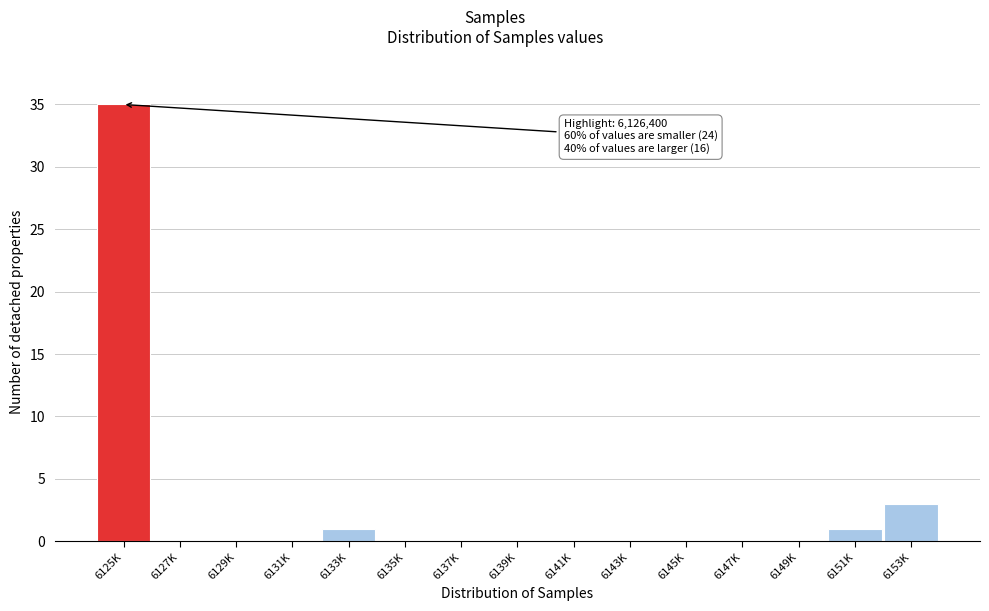

Reading left to right, list all the values displayed in this chart.

6125K=35	6127K=0	6129K=0	6131K=0	6133K=1	6135K=0	6137K=0	6139K=0	6141K=0	6143K=0	6145K=0	6147K=0	6149K=0	6151K=1	6153K=3